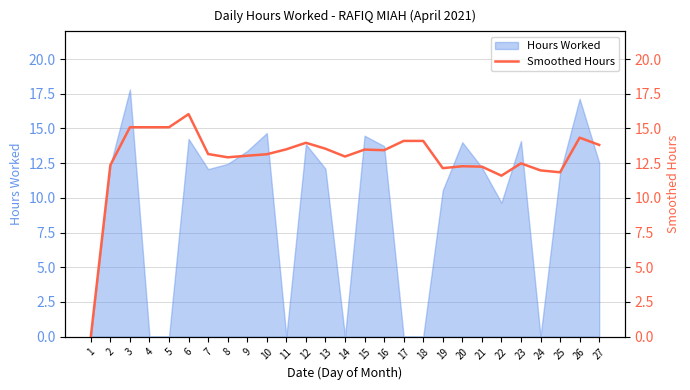

The value at 1 is 0.0. True or false?

True